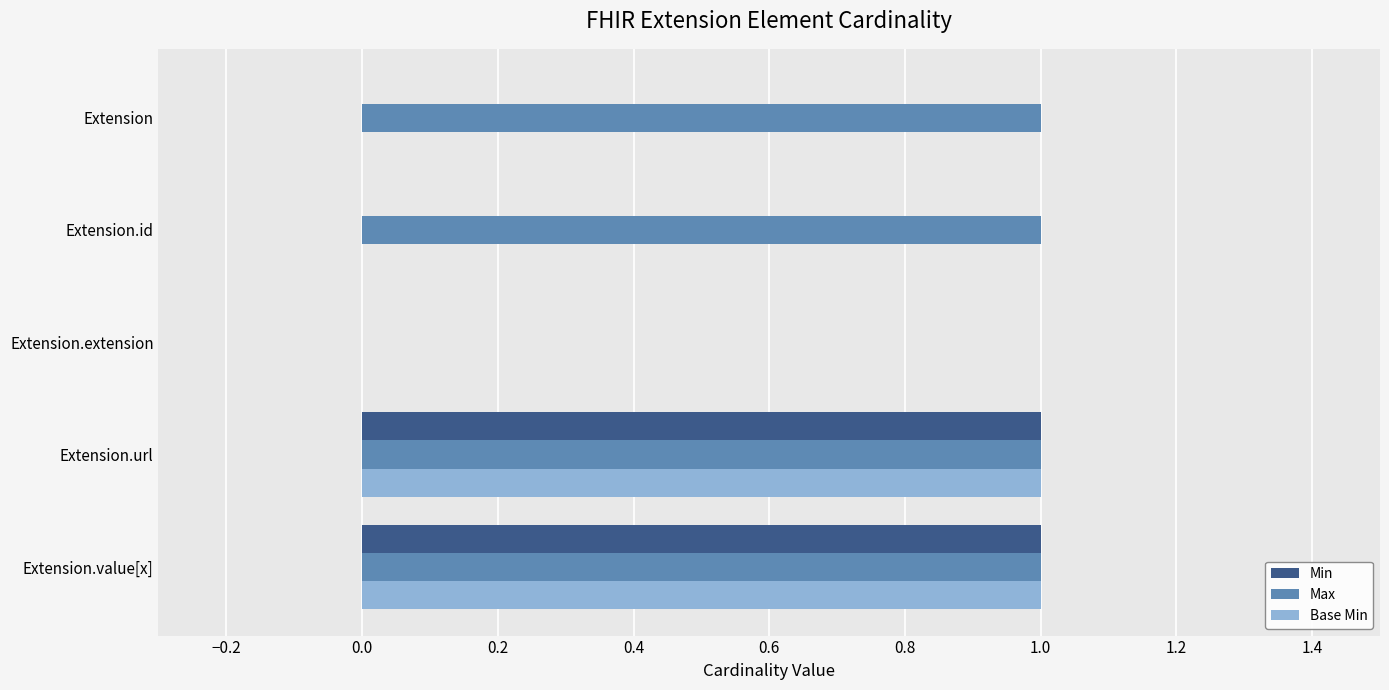

What is the sum of all Max values?

4